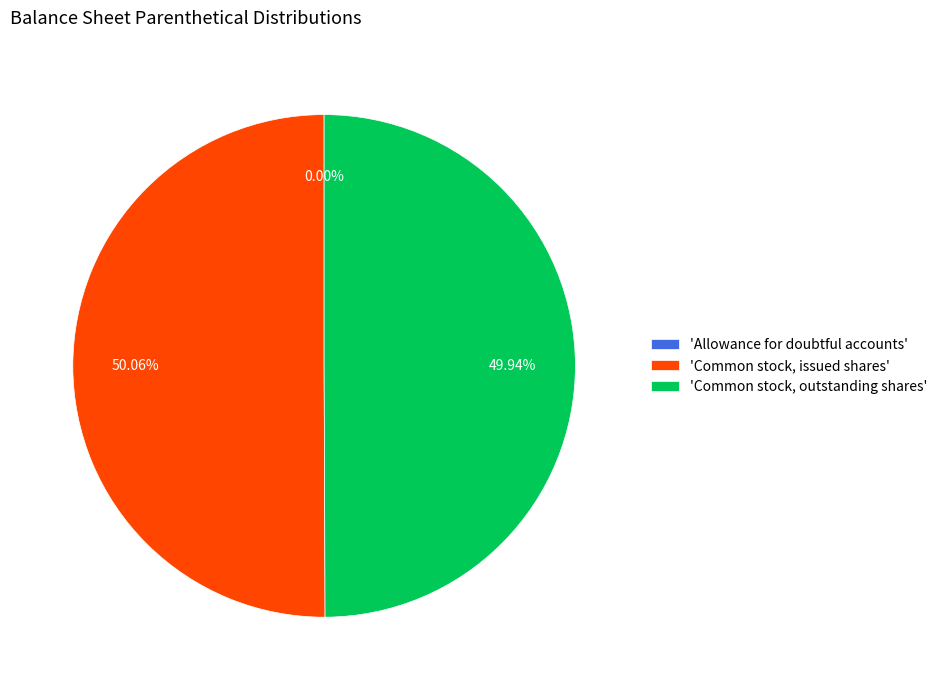

Approximately how many times larger is the value at 'Common stock, outstanding shares' compared to 'Common stock, issued shares'?

1.0